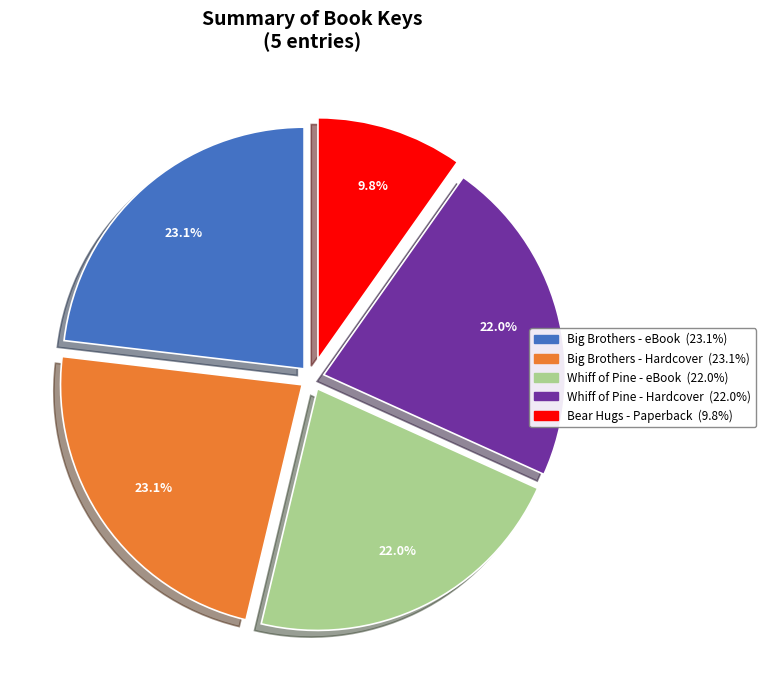

How many slices are in this pie chart?

5